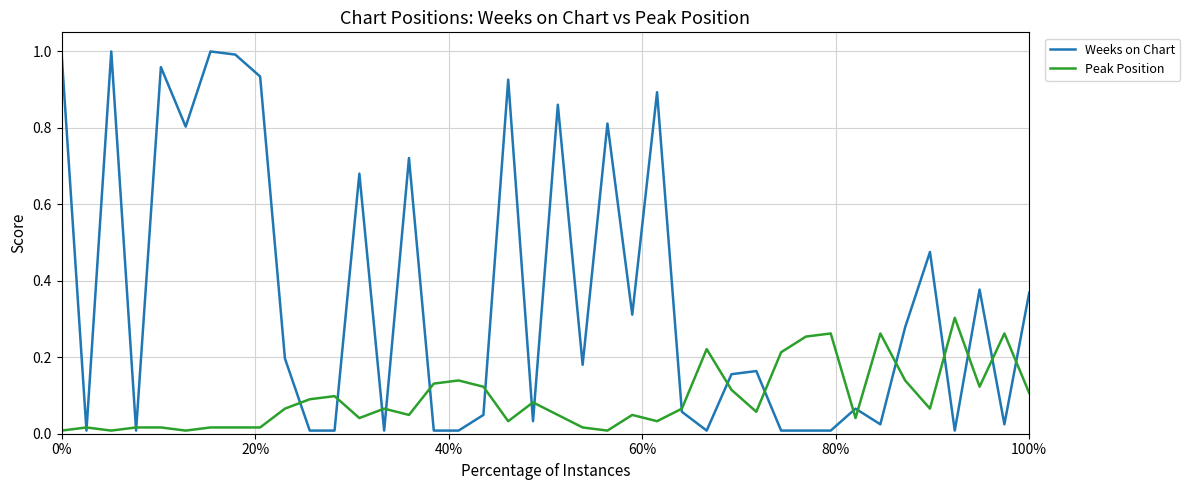

Which series has the largest total across all categories?

Weeks on Chart